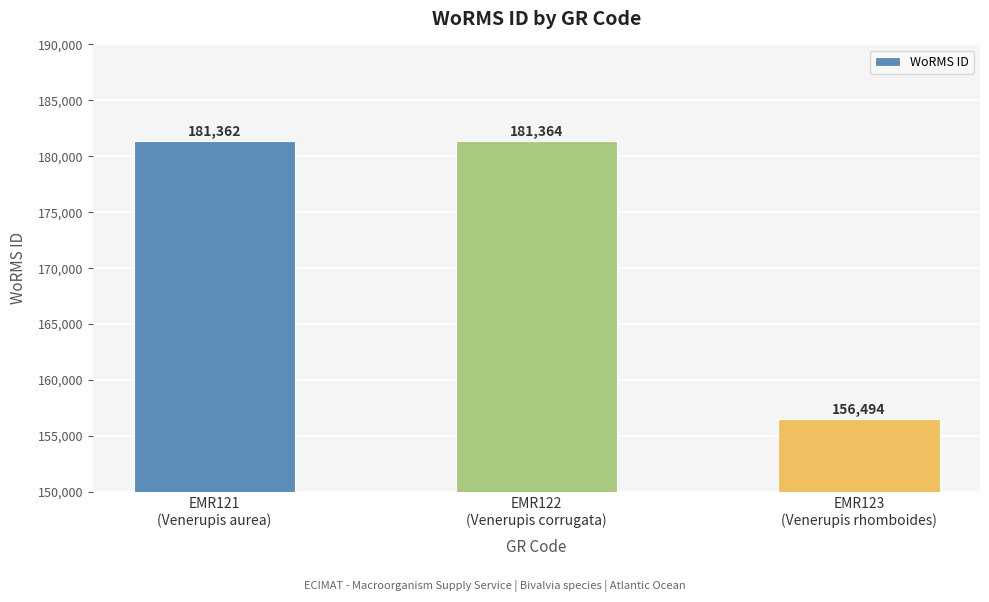

Reading left to right, what are all the values shown in this chart?

181362	181364	156494